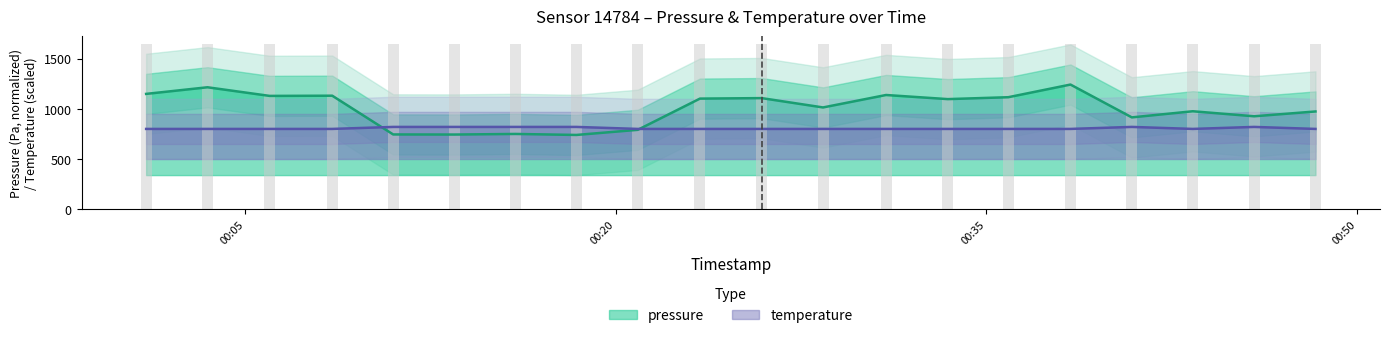

Between 2023-03-23T00:40:53 and 2023-03-23T00:28:23, which is larger?

2023-03-23T00:28:23